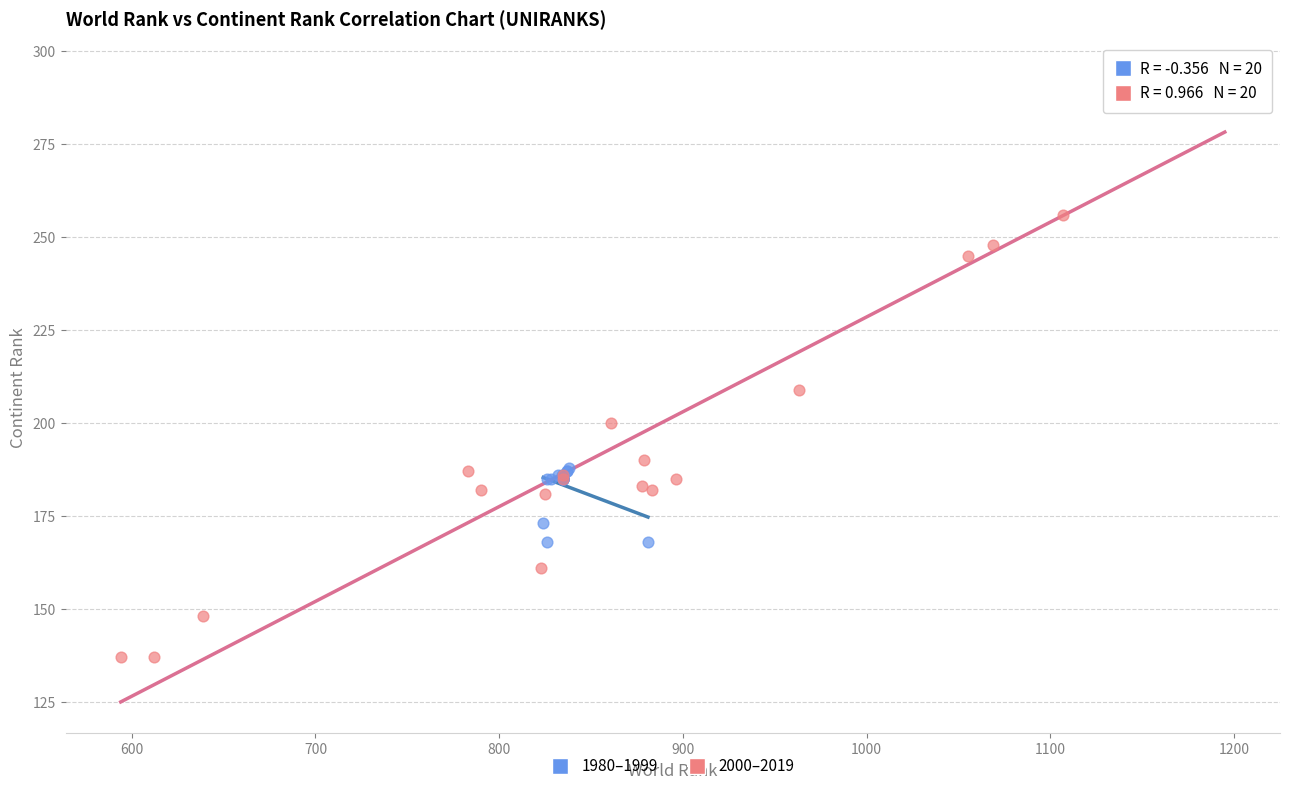

Which series reaches the maximum Y coordinate?

2000–2019